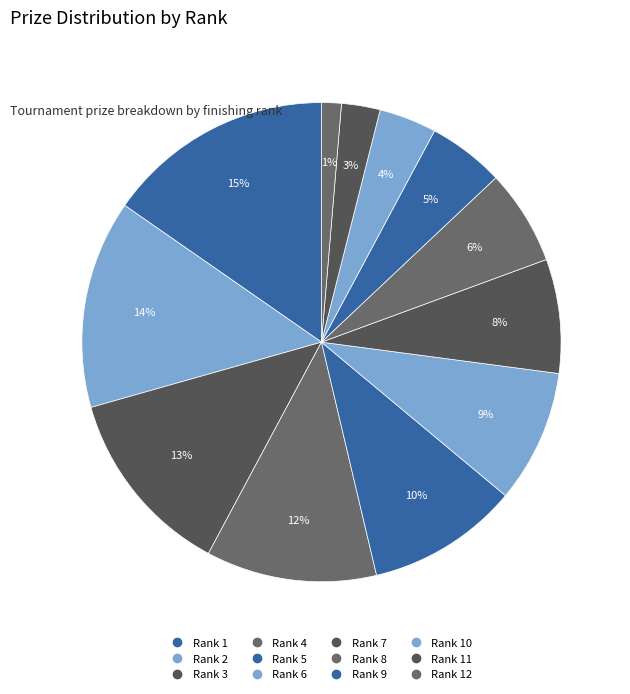

How many segments does this pie chart have?

12